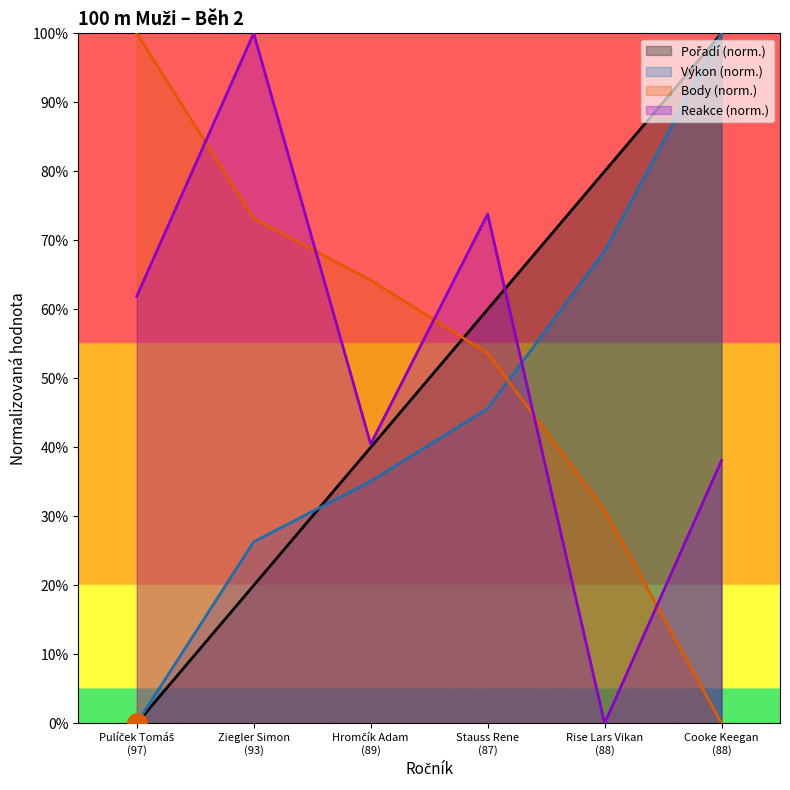

Which series ends up on top after the final intersection of Výkon (norm.) and Reakce (norm.)?

Výkon (norm.)